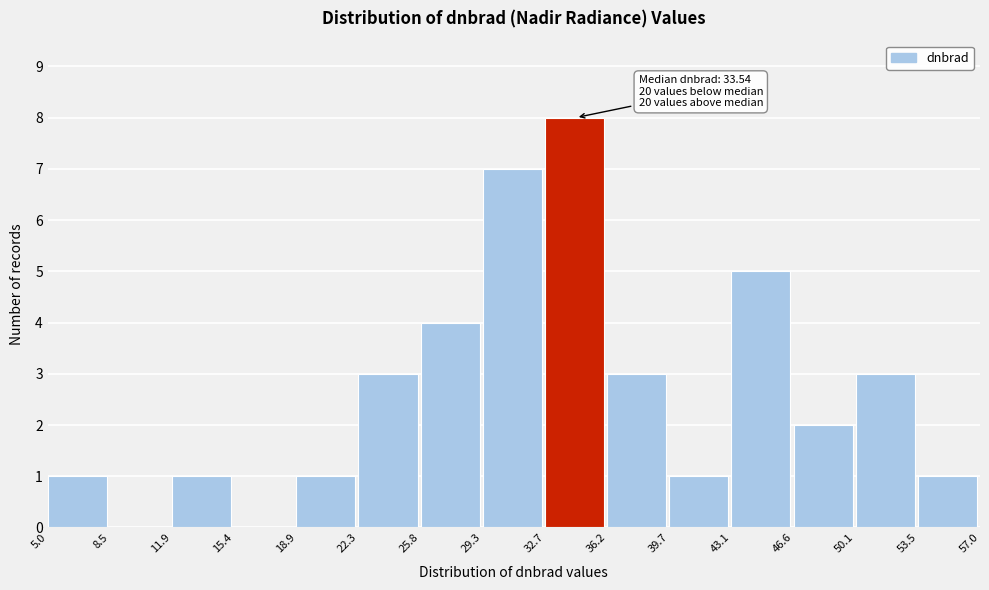

Which range on the x-axis has the tallest bar?

32.7 to 36.2